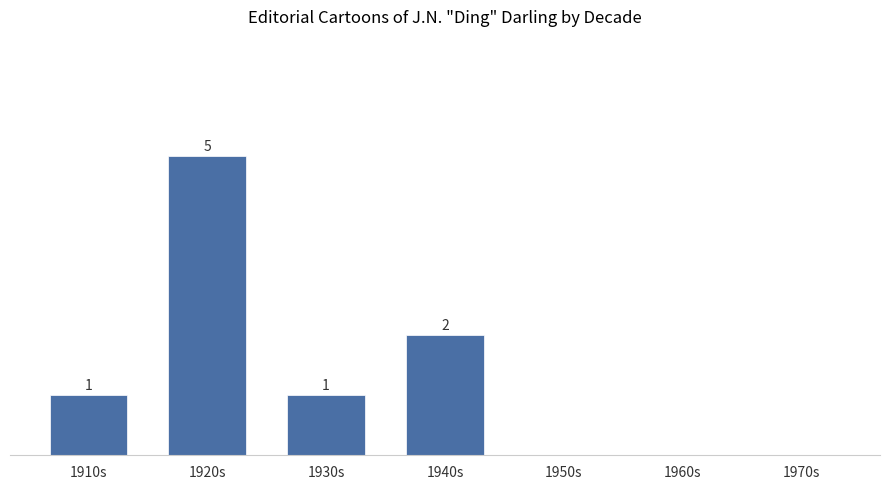

Where is the data nearest to the value 2?

1940s